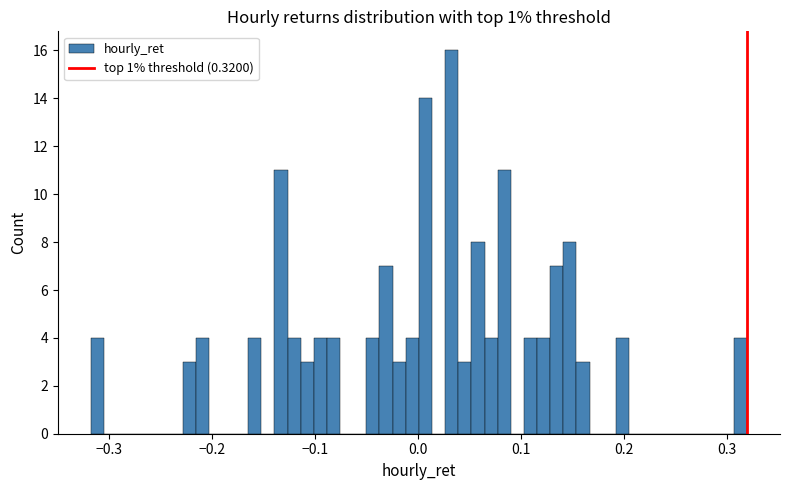

Read against the x-axis, roughly where is the centre of the tallest bar?

0.03